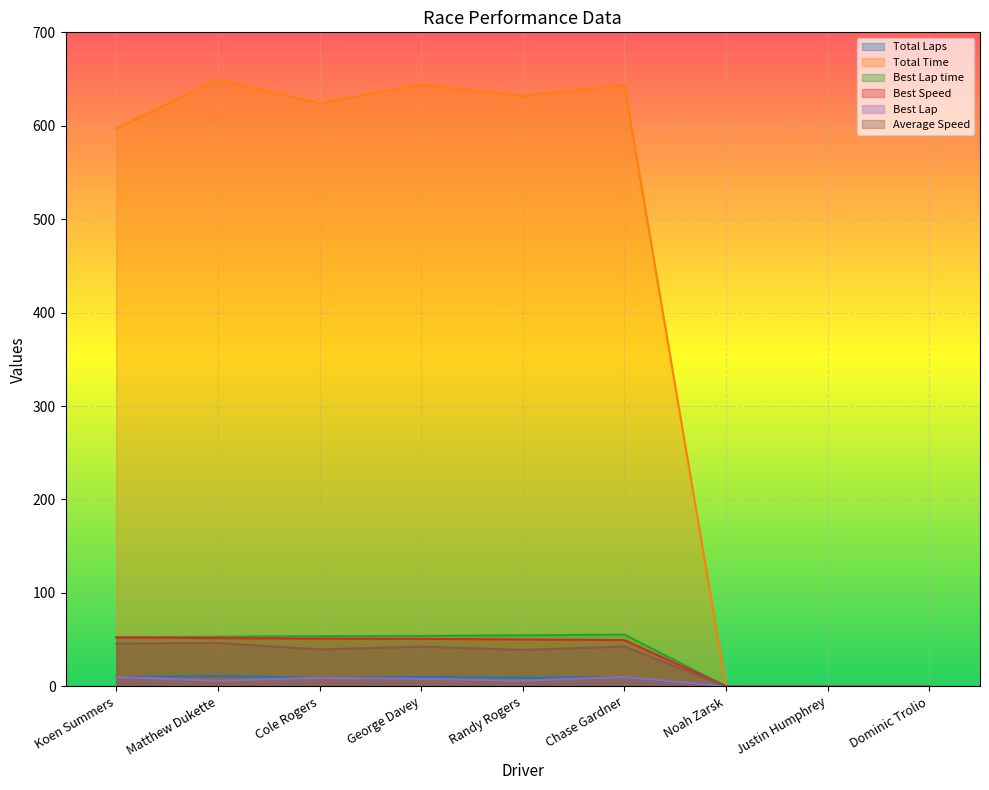

Reading right to left, list all the values displayed in this chart.

Total Laps: 0.0	0.0	0.0	10.0	9.0	10.0	9.0	11.0	10.0
Total Time: 0.0	0.0	0.0	643.9	631.8	644.2	624.2	649.4	597.2
Best Lap time: 0.0	0.0	0.0	55.3	54.6	53.9	53.6	53.0	52.2
Best Speed: 0.0	0.0	0.0	49.4	50.1	50.8	51.0	51.6	52.4
Best Lap: 0.0	0.0	0.0	10.0	6.0	8.0	9.0	6.0	10.0
Average Speed: 0.0	0.0	0.0	42.5	39.0	42.5	39.4	46.3	45.8